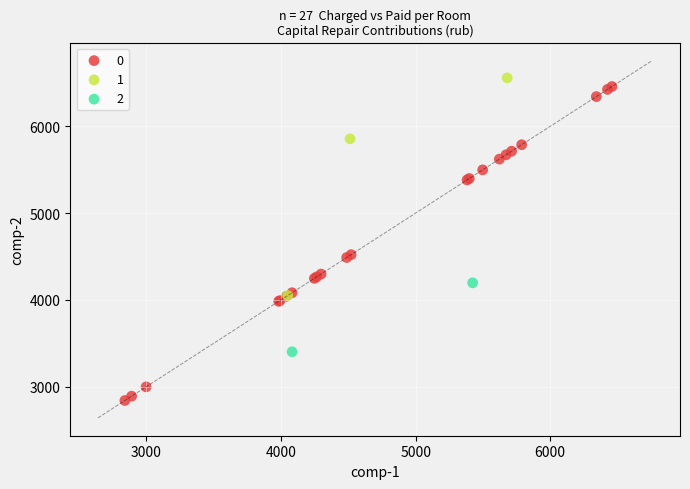

What are all the series names shown in the legend?

0, 1, 2